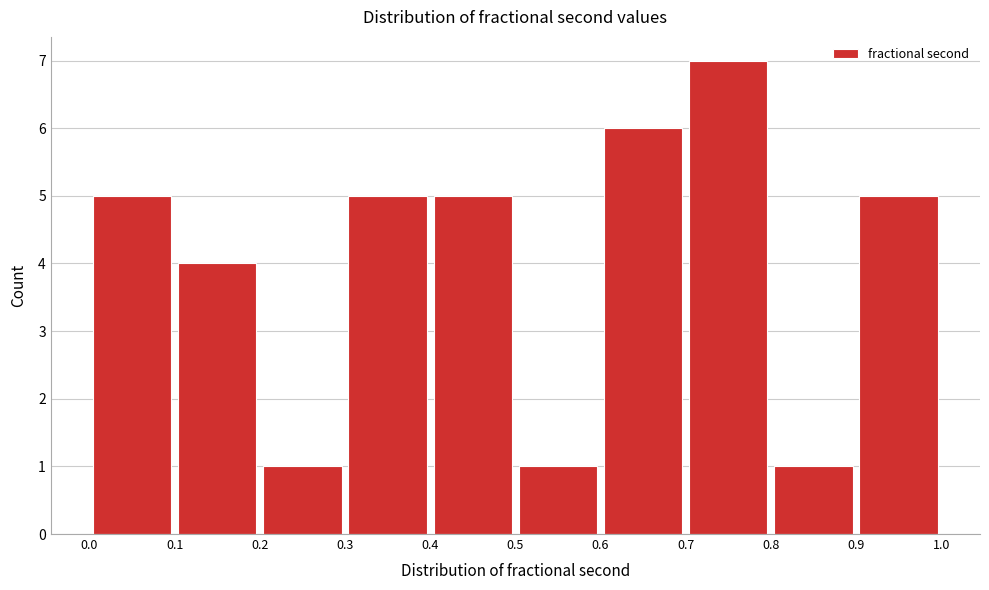

Which range on the x-axis has the tallest bar?

0.7 to 0.8